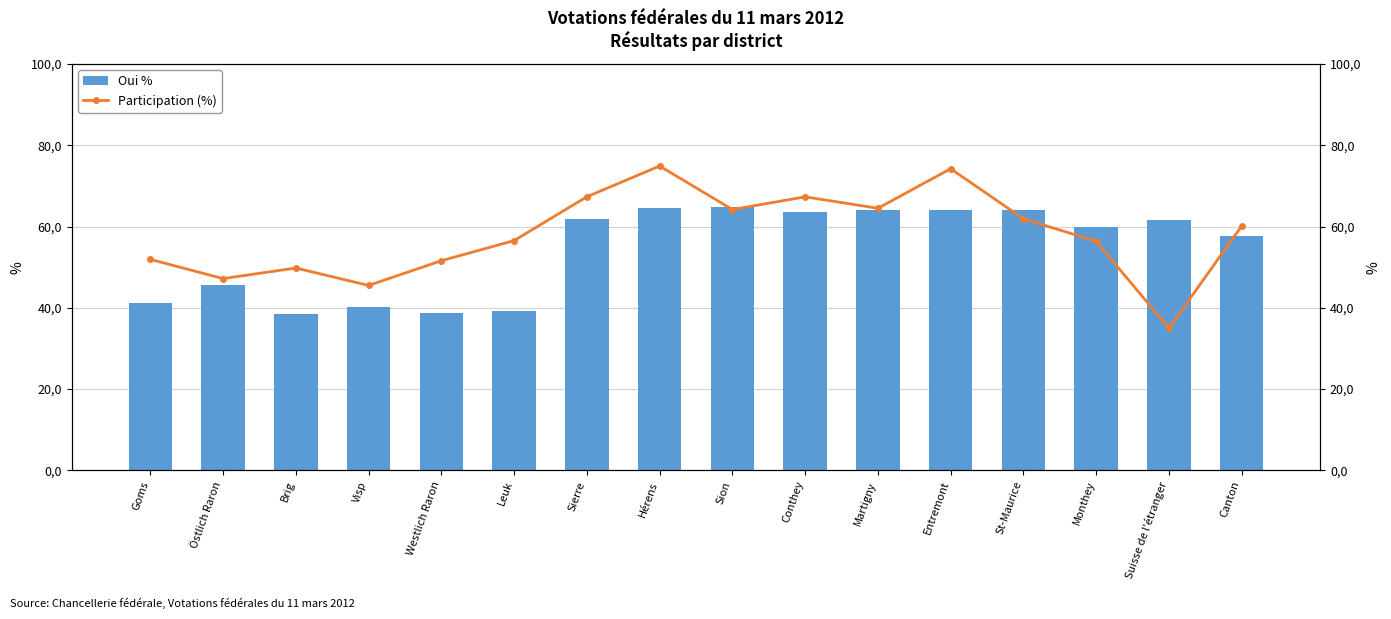

Reading right to left, list all the values displayed in this chart.

Oui %: 57.7	61.6	59.9	64.2	64.1	64.0	63.5	64.8	64.6	62.0	39.1	38.7	40.2	38.4	45.7	41.1
Participation (%): 60.1	35.0	56.4	61.9	74.2	64.5	67.3	64.2	74.9	67.3	56.5	51.6	45.5	49.8	47.2	51.9